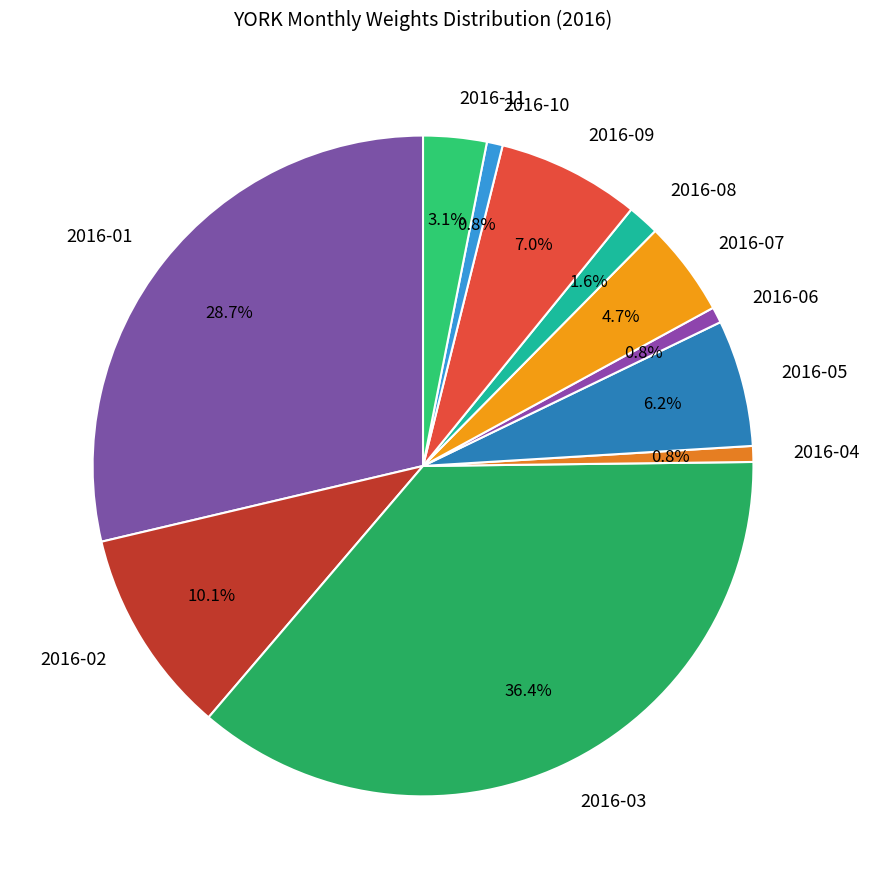

To the nearest percent, what portion does 2016-11 represent?

3%